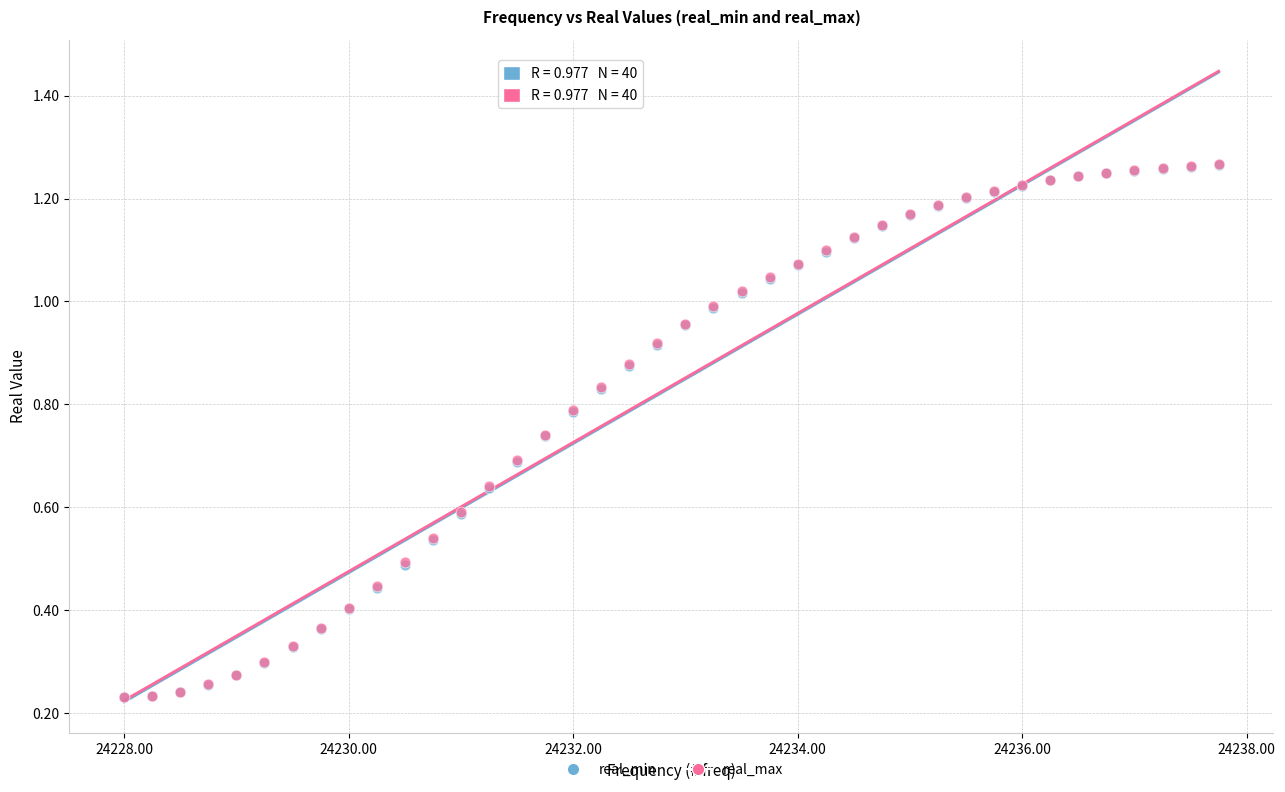

What are all the series names shown in the legend?

real_min, real_max